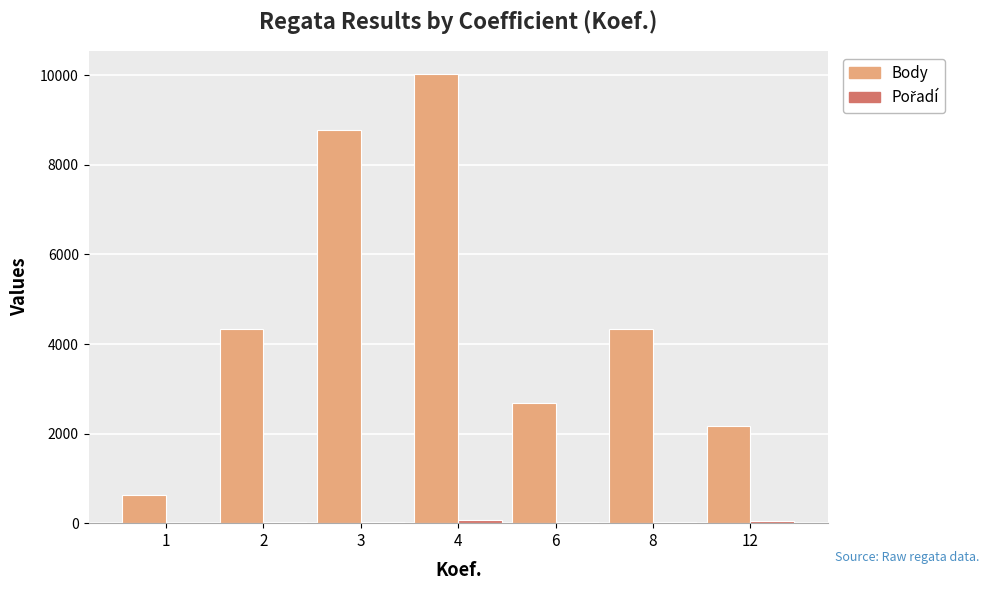

Between 2 and 6, which series saw the biggest shift?

Body